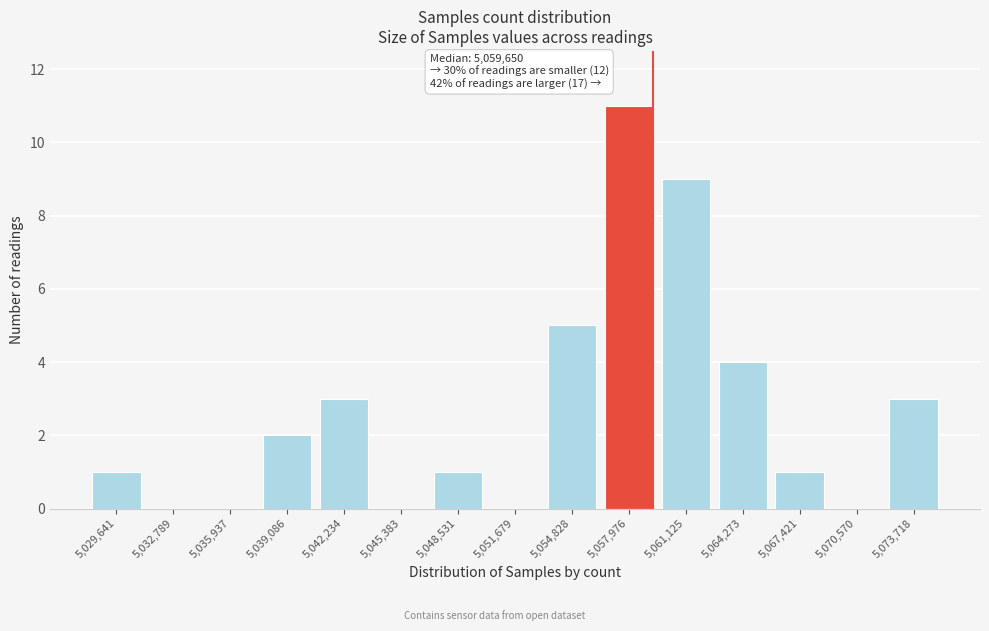

Reading left to right, list all the values displayed in this chart.

5,029,641=1	5,032,789=0	5,035,937=0	5,039,086=2	5,042,234=3	5,045,383=0	5,048,531=1	5,051,679=0	5,054,828=5	5,057,976=11	5,061,125=9	5,064,273=4	5,067,421=1	5,070,570=0	5,073,718=3